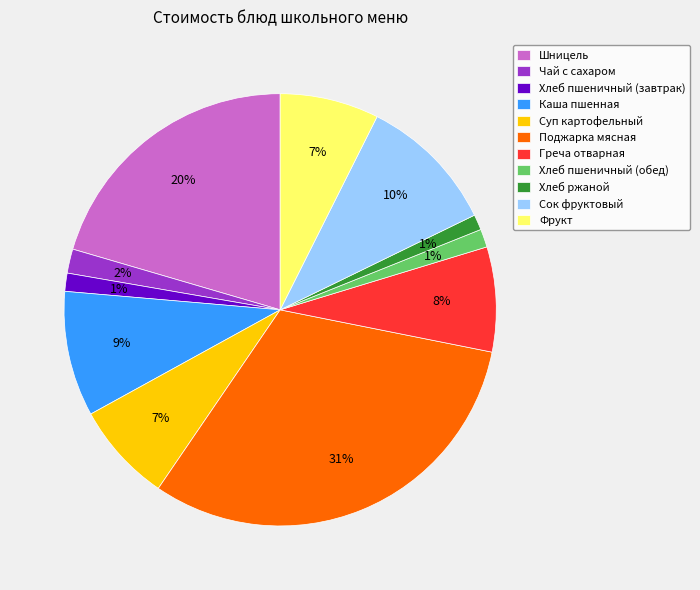

The Шницель slice represents 6% of the pie. True or false?

False